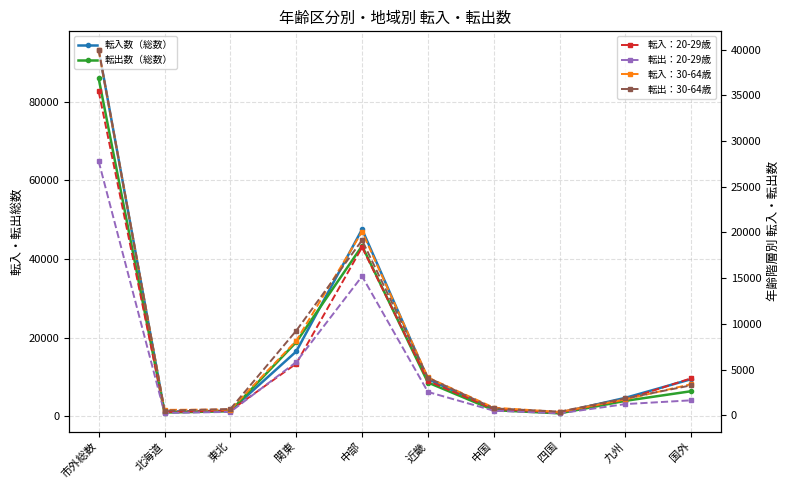

The value of 転出：20-29歳 at 中部 is 15210. True or false?

True